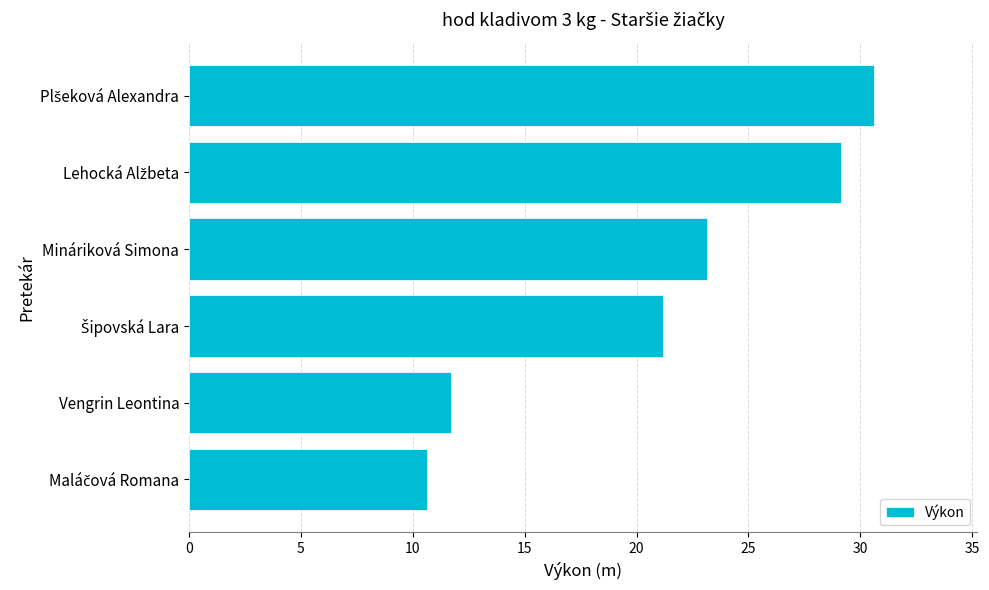

What is the average value?

21.1